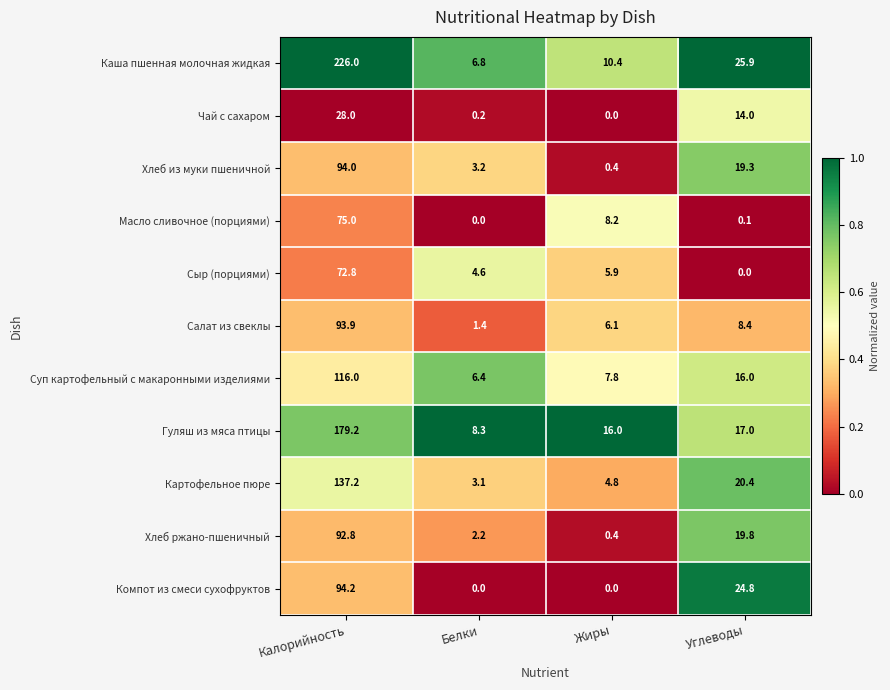

Which series has the largest total across all categories?

Каша пшенная молочная жидкая